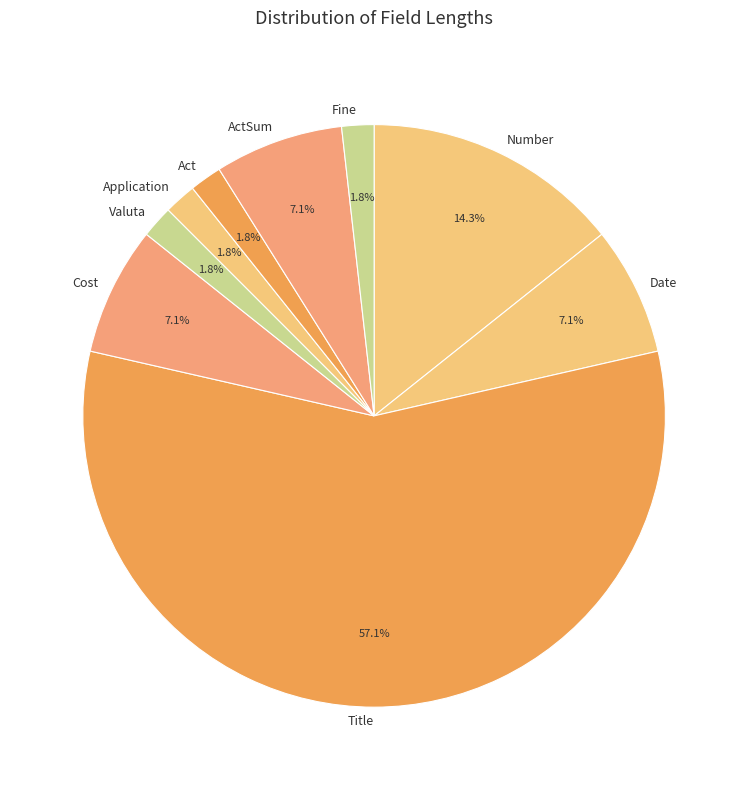

To the nearest percent, what percentage of the pie is Application?

2%